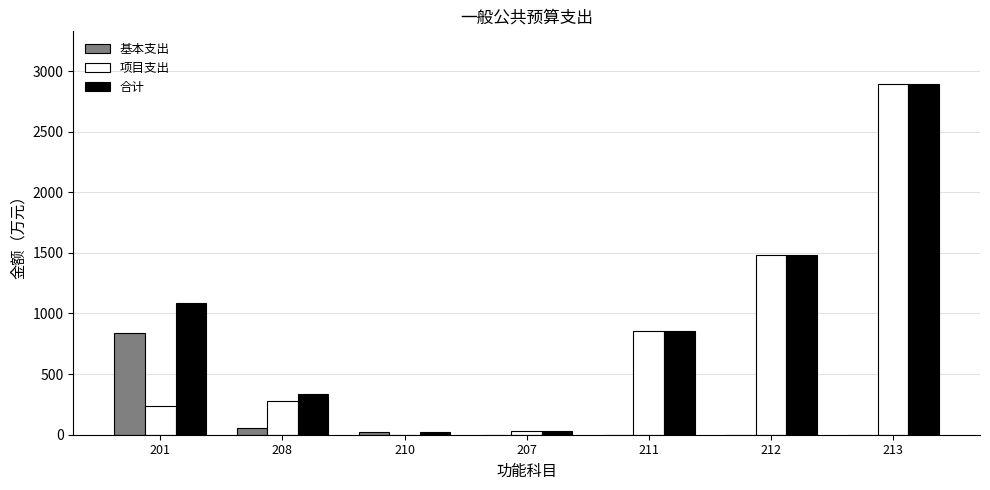

What is the sum of all 基本支出 values?

919.4